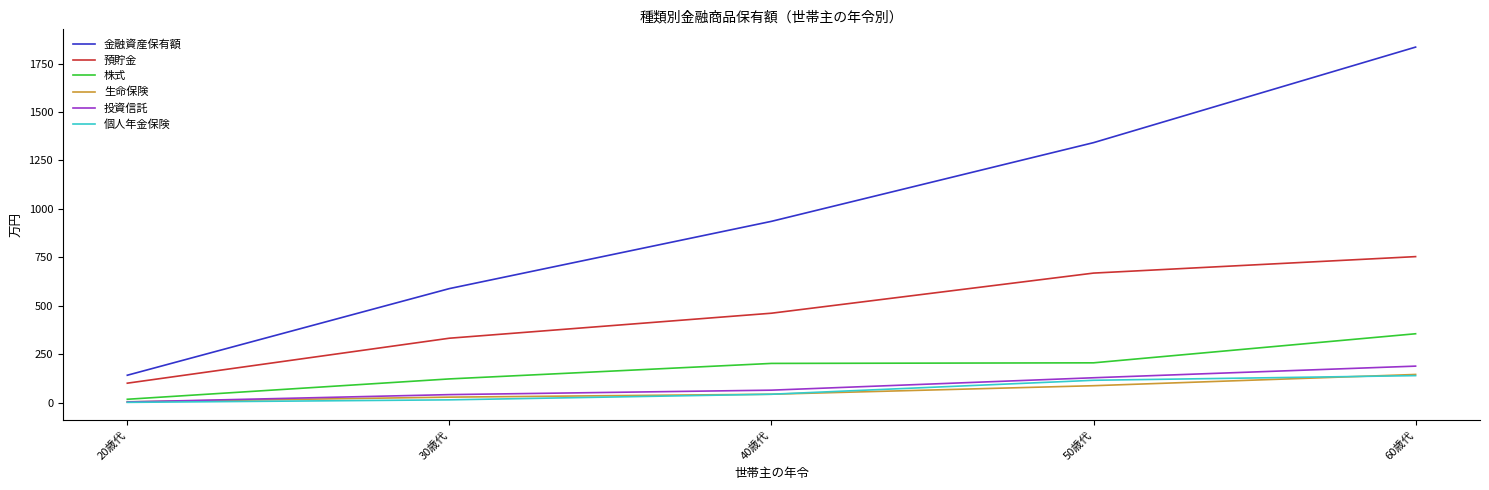

How many categories are shown in the chart?

5